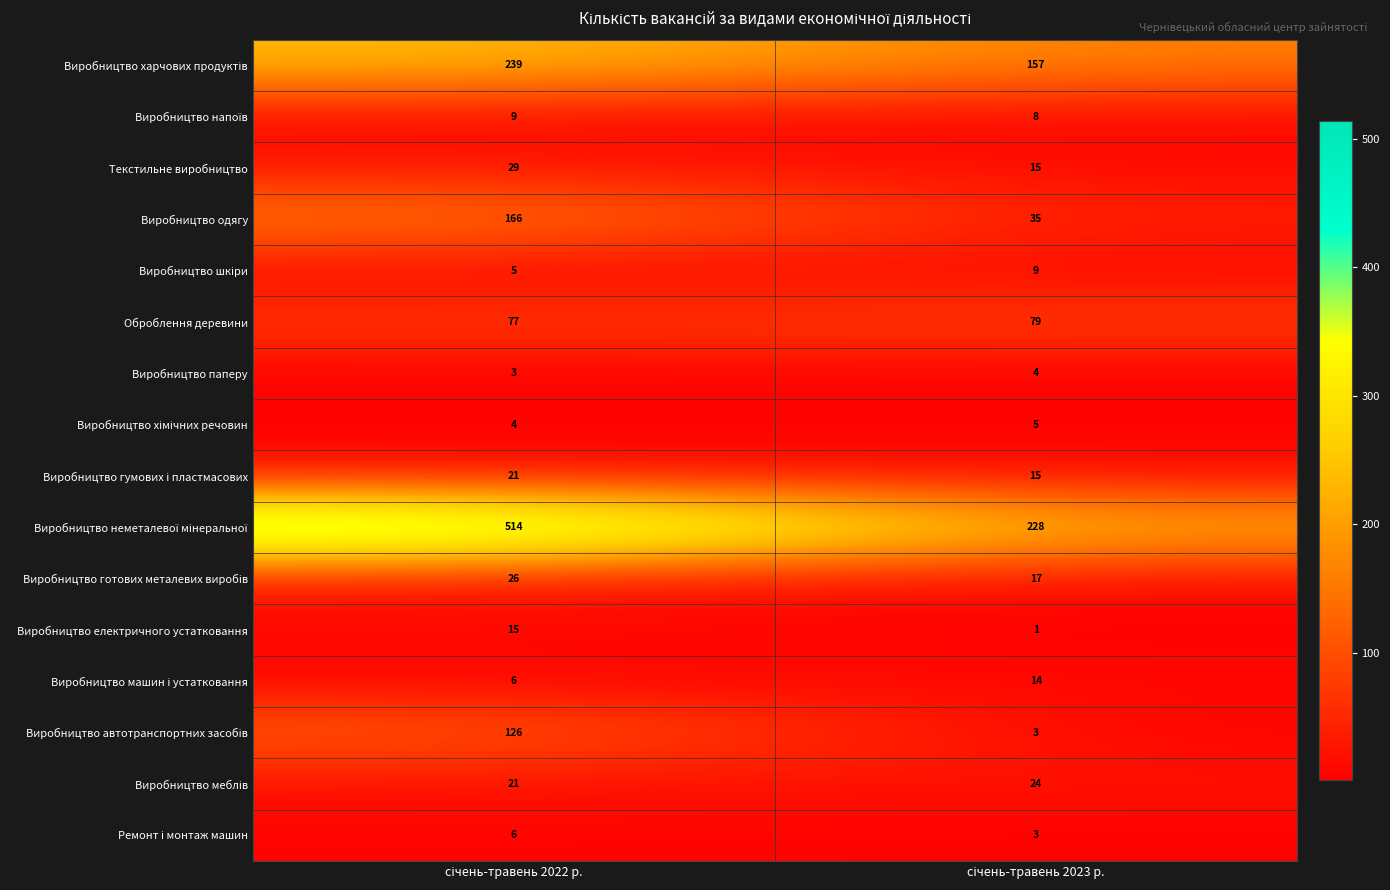

What is the minimum value for Виробництво паперу?

3